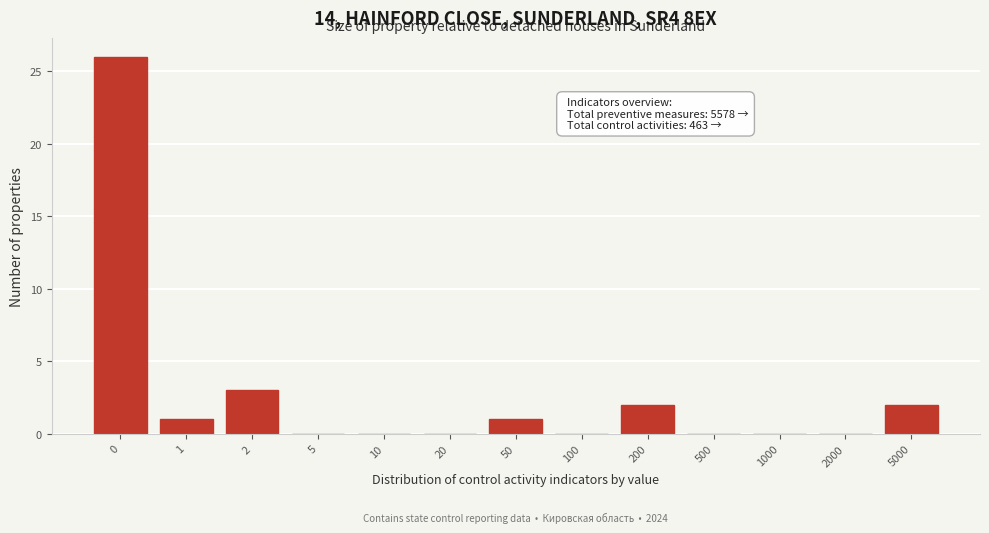

Reading right to left, transcribe all the data shown in this chart.

5000=2	2000=0	1000=0	500=0	200=2	100=0	50=1	20=0	10=0	5=0	2=3	1=1	0=26